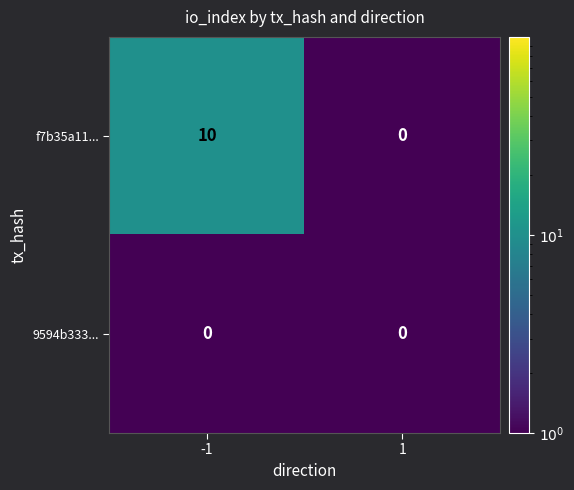

Rank the series at -1 from highest to lowest value.

f7b35a11..., 9594b333...